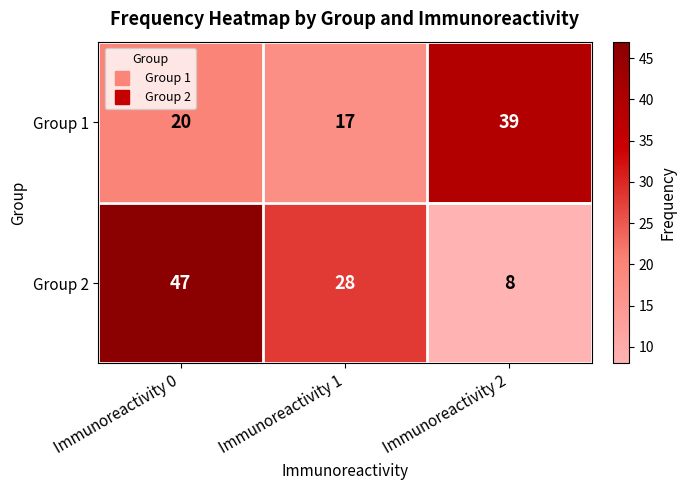

At which category is the sum across all series the highest?

Immunoreactivity 0